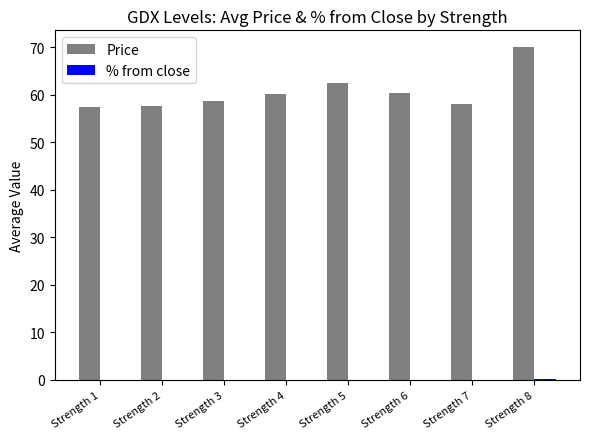

Are the bars horizontal?

No